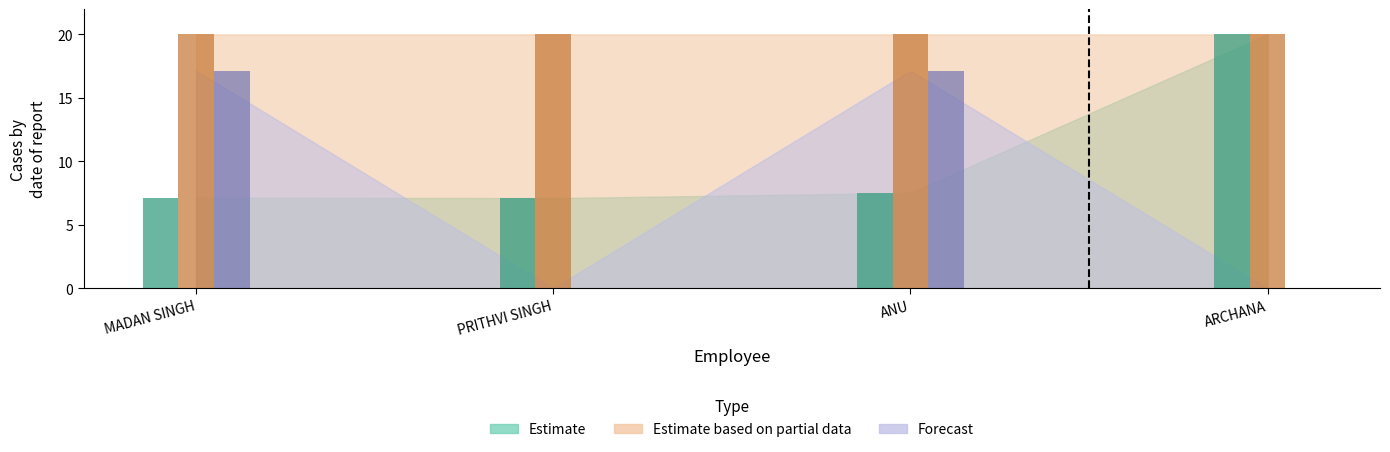

What is the label of the 3rd bar from the right?

PRITHVI SINGH